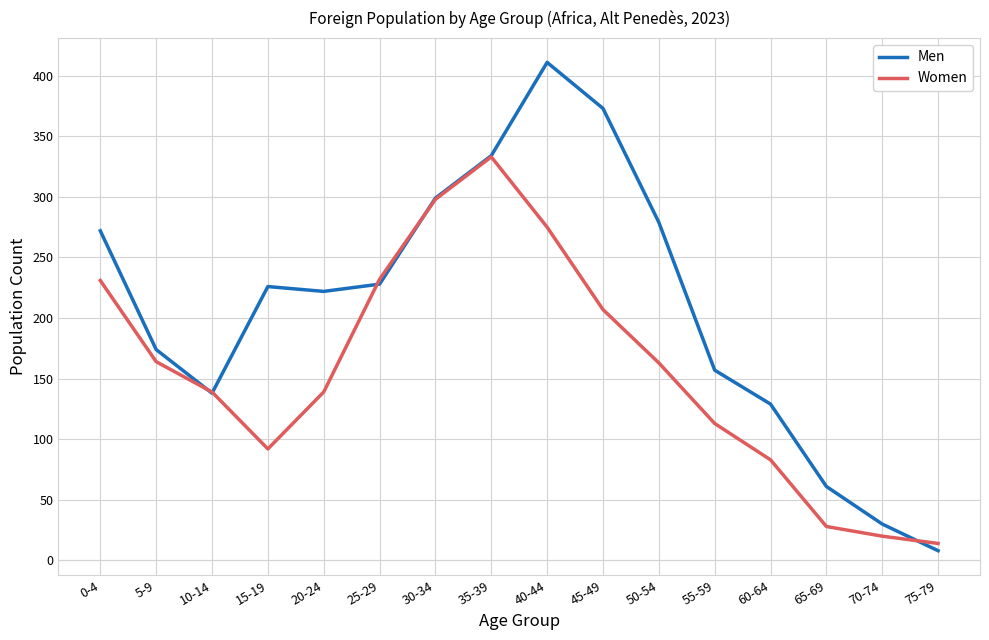

What is the minimum value for Women?

14